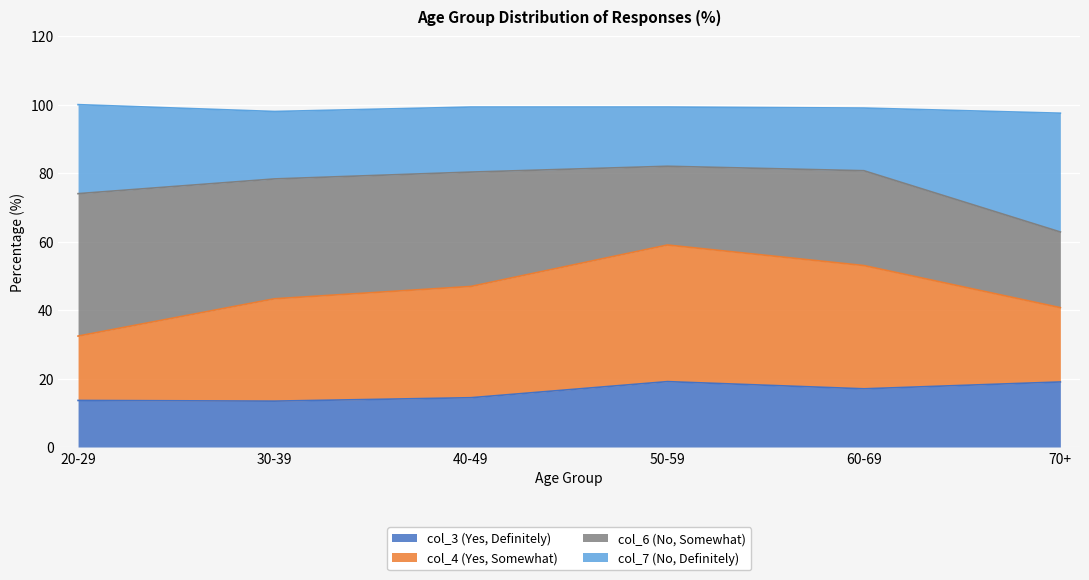

What is the value of the col_3 (Yes, Definitely) point at the 3rd from the left?

14.4